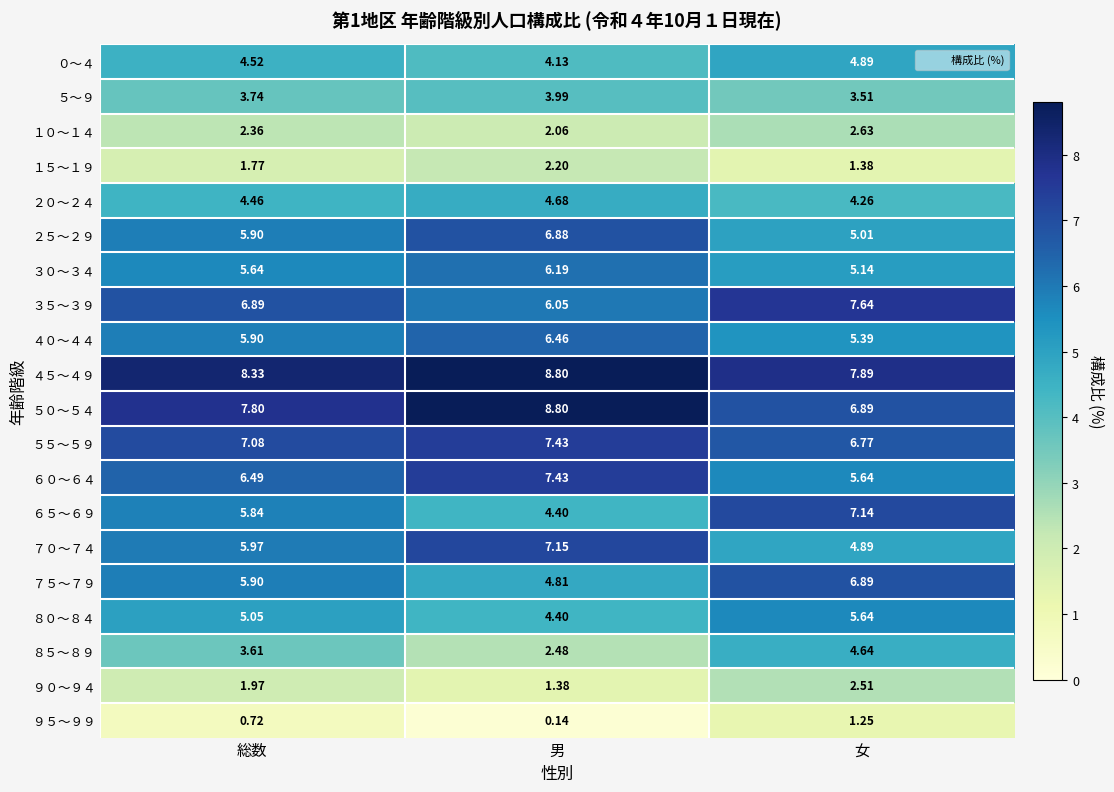

Is the value of ４５～４９ at 総数 greater than the value of ３０～３４ at 男?

Yes